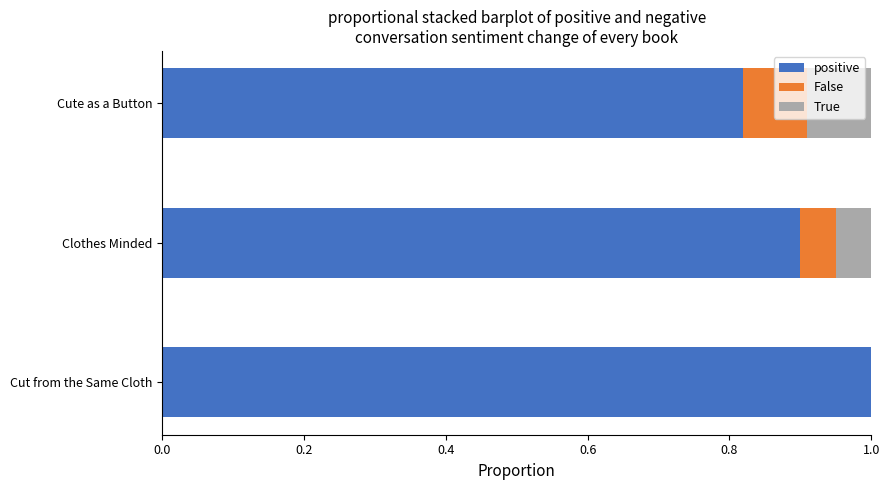

At which label does positive reach its peak?

Cut from the Same Cloth